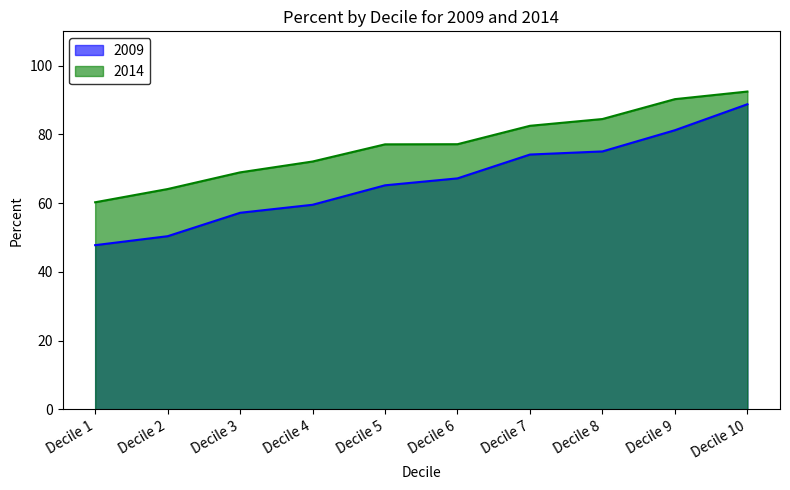

Reading right to left, extract all data points from this chart.

2009: Decile 10=88.8	Decile 9=81.2	Decile 8=75.1	Decile 7=74.2	Decile 6=67.2	Decile 5=65.2	Decile 4=59.5	Decile 3=57.2	Decile 2=50.4	Decile 1=47.8
2014: Decile 10=92.5	Decile 9=90.3	Decile 8=84.5	Decile 7=82.5	Decile 6=77.2	Decile 5=77.1	Decile 4=72.1	Decile 3=69.0	Decile 2=64.1	Decile 1=60.3